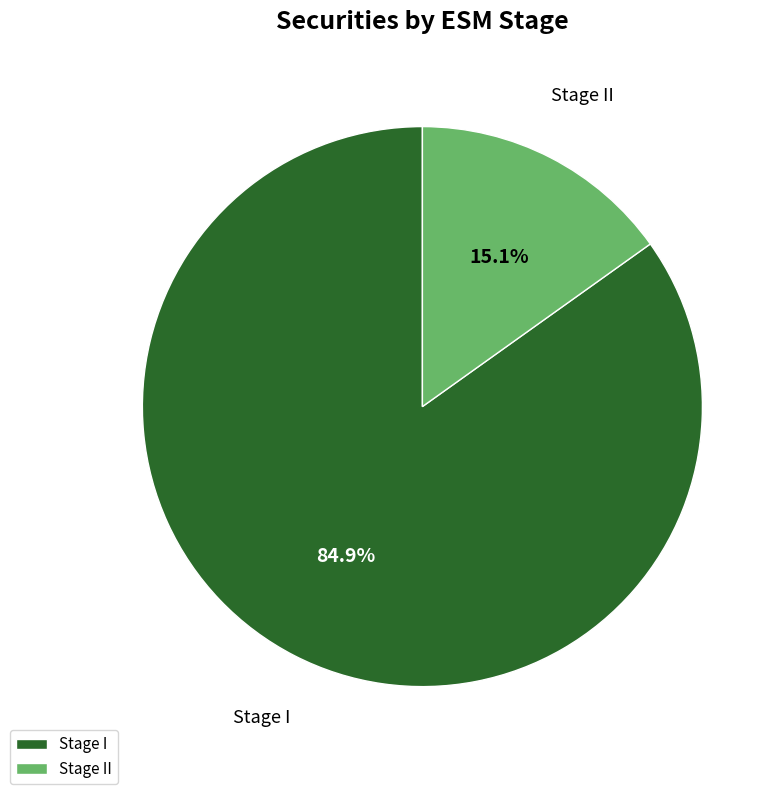

To the nearest percent, what portion does Stage II represent?

15%